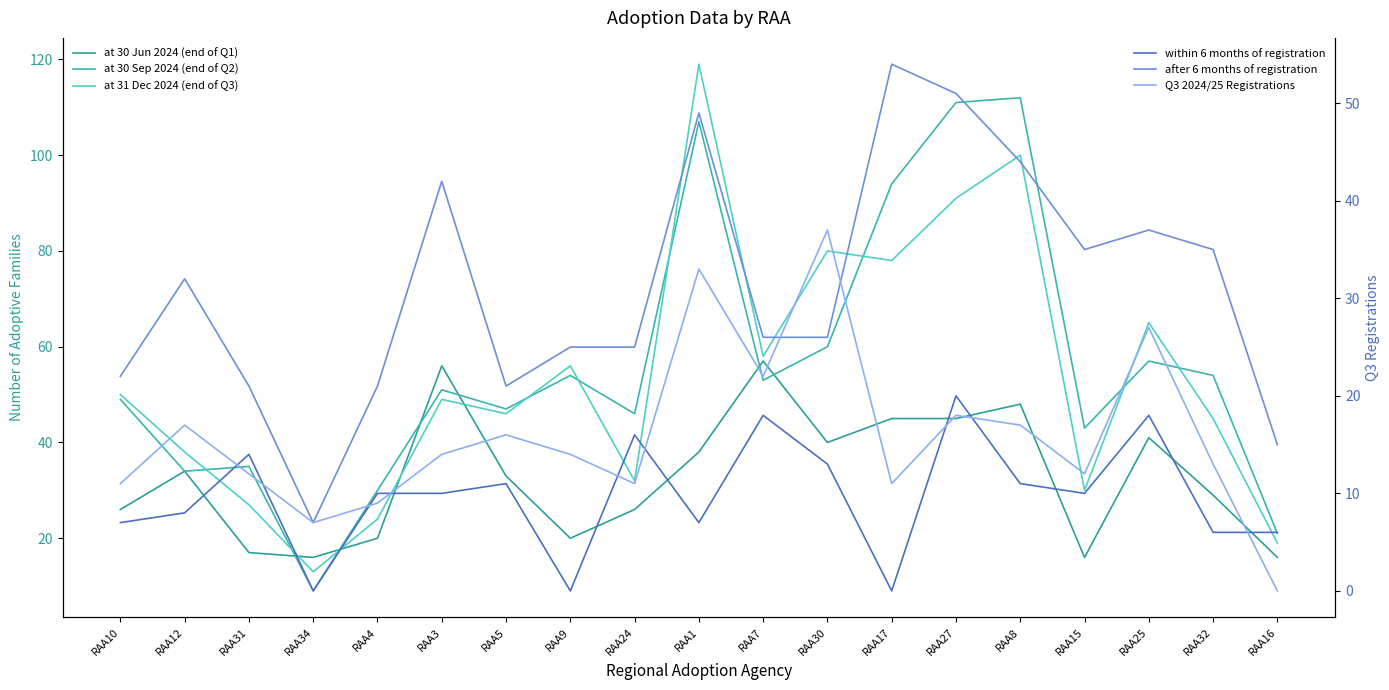

What is the sum of the at 30 Jun 2024 (end of Q1) values at RAA32 and RAA3?

85